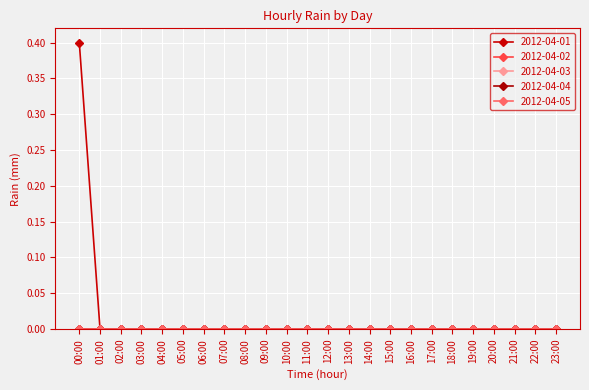

Is this an area chart (filled region under the line)?

No